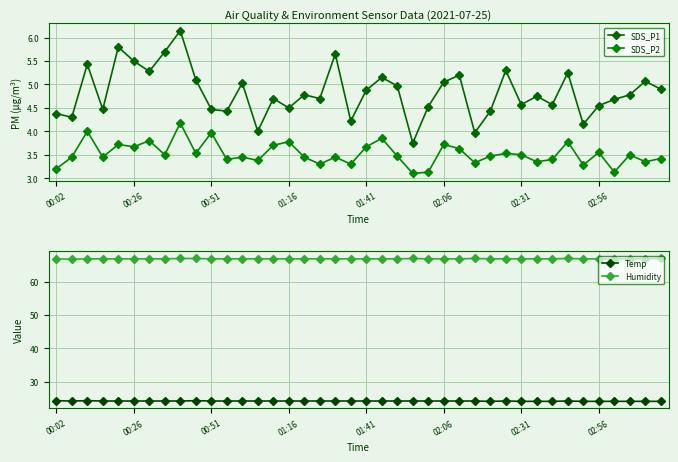

What are all the series names shown in the legend?

SDS_P1, SDS_P2, Temp, Humidity